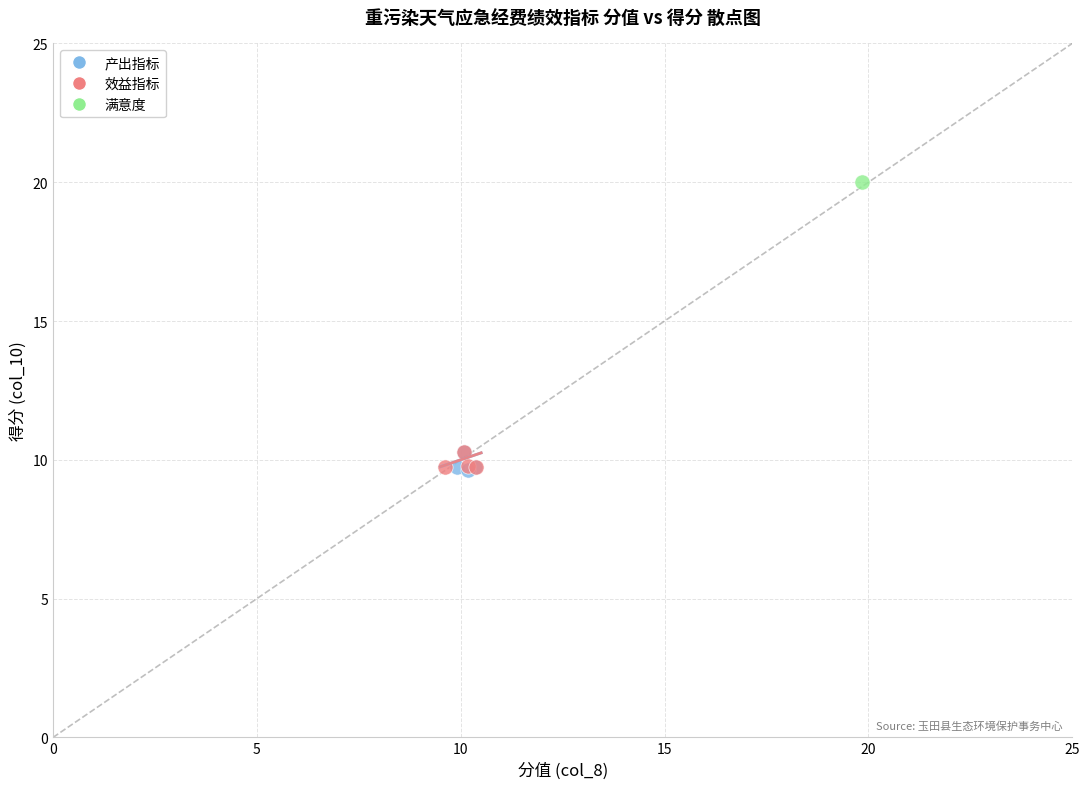

What are all the series names shown in the legend?

产出指标, 效益指标, 满意度